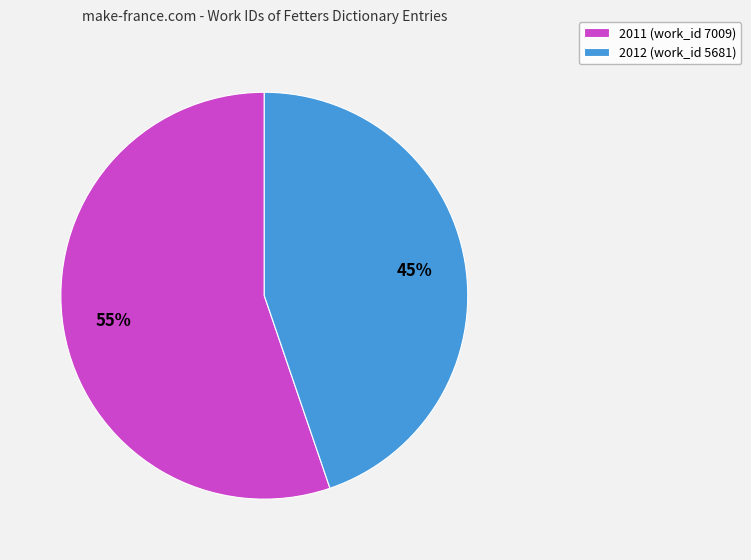

What is the ratio of the value at 2011 (work_id 7009) to the value at 2012 (work_id 5681)?

1.2